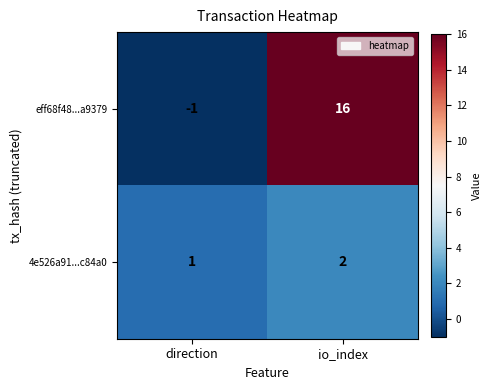

Count the number of categories in the chart.

2